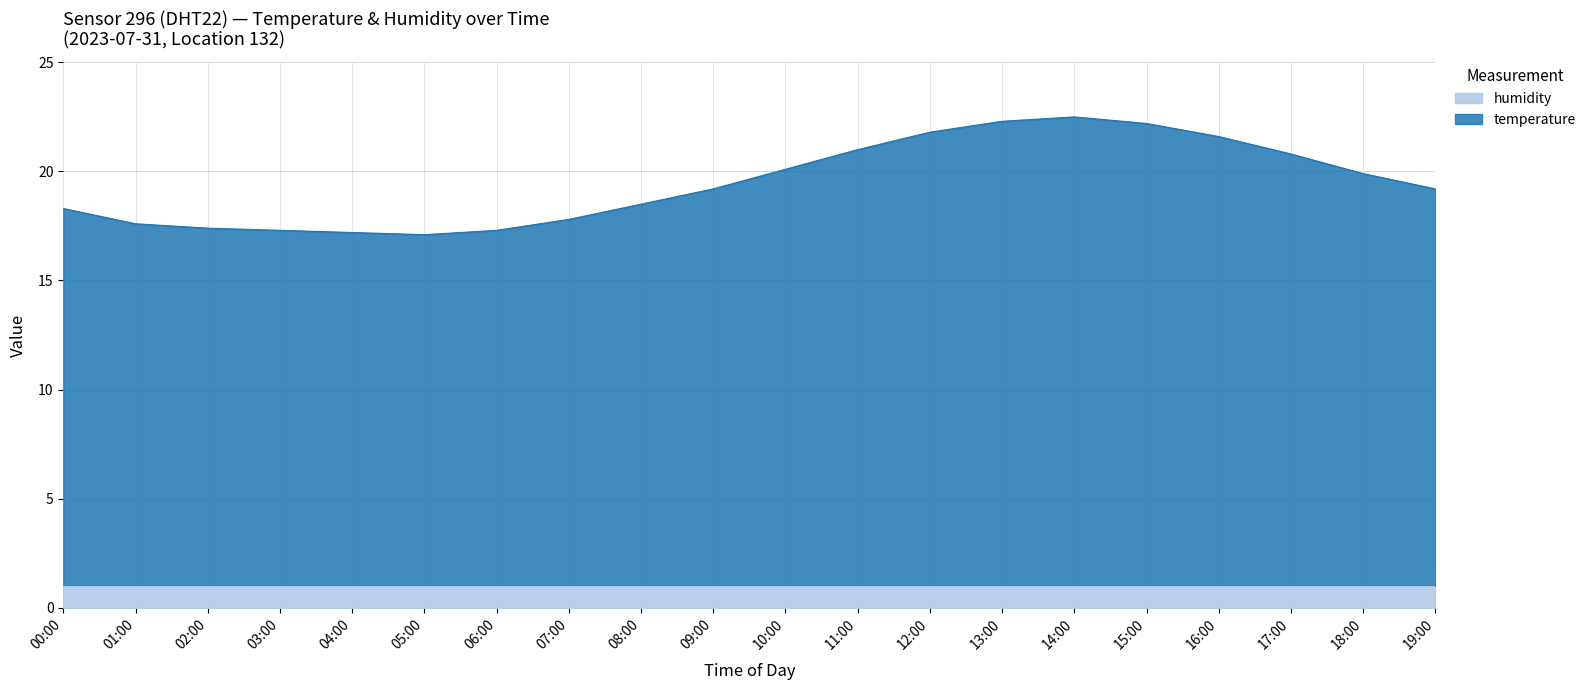

List the labels in order of value, largest first.

14:00, 13:00, 15:00, 12:00, 16:00, 11:00, 17:00, 10:00, 18:00, 09:00, 19:00, 08:00, 00:00, 07:00, 01:00, 02:00, 03:00, 06:00, 04:00, 05:00